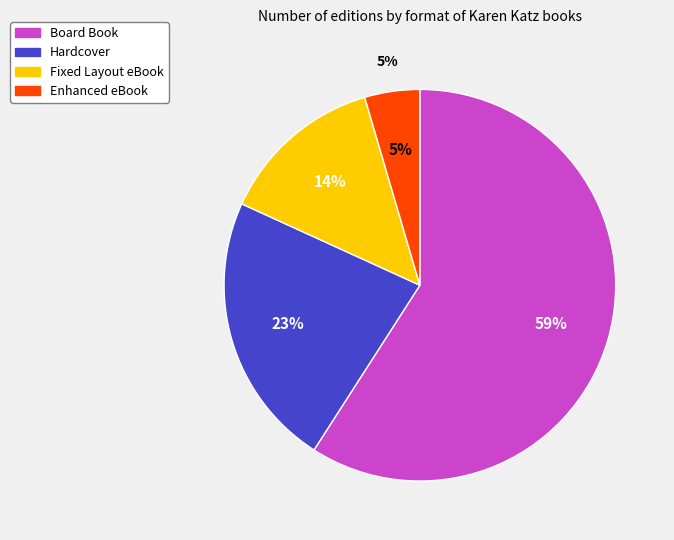

To the nearest percent, what is the average slice percentage?

25%